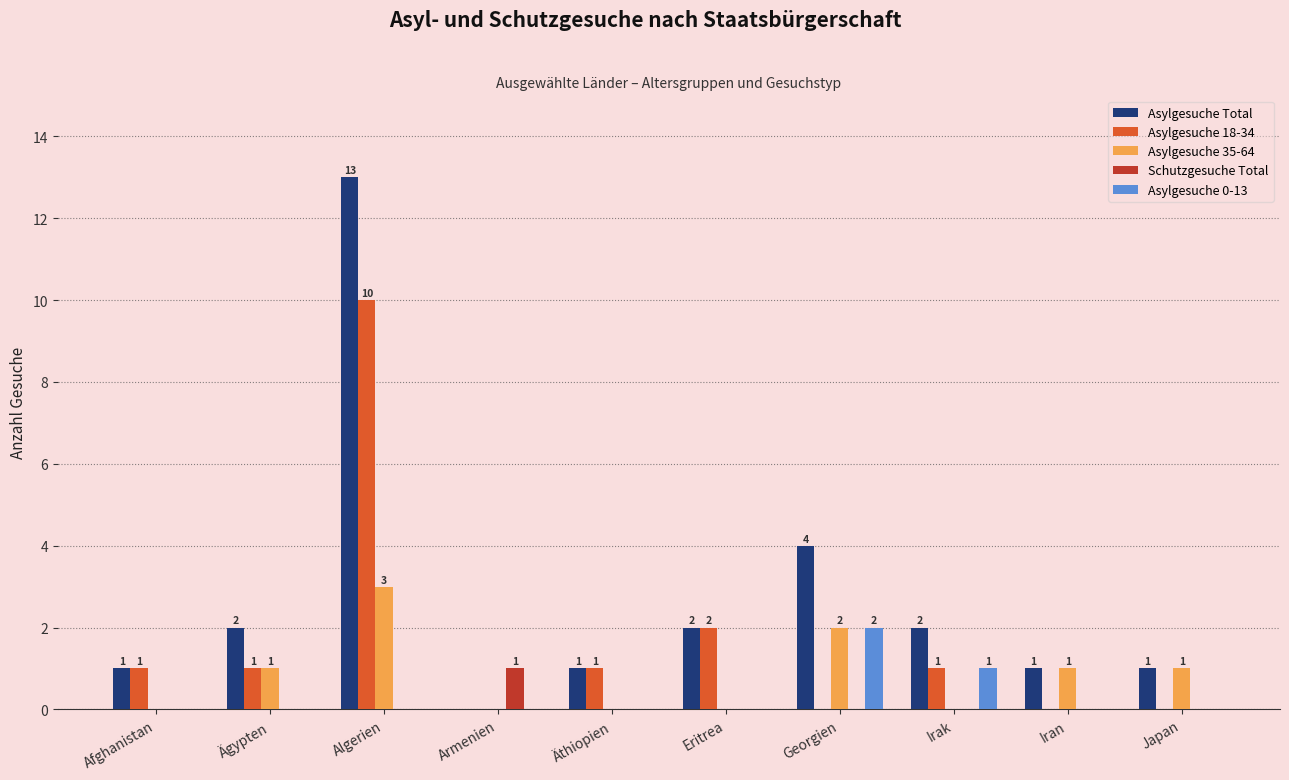

Reading left to right, transcribe all the data shown in this chart.

Asylgesuche Total: Afghanistan=1	Ägypten=2	Algerien=13	Armenien=0	Äthiopien=1	Eritrea=2	Georgien=4	Irak=2	Iran=1	Japan=1
Asylgesuche 18-34: Afghanistan=1	Ägypten=1	Algerien=10	Armenien=0	Äthiopien=1	Eritrea=2	Georgien=0	Irak=1	Iran=0	Japan=0
Asylgesuche 35-64: Afghanistan=0	Ägypten=1	Algerien=3	Armenien=0	Äthiopien=0	Eritrea=0	Georgien=2	Irak=0	Iran=1	Japan=1
Schutzgesuche Total: Afghanistan=0	Ägypten=0	Algerien=0	Armenien=1	Äthiopien=0	Eritrea=0	Georgien=0	Irak=0	Iran=0	Japan=0
Asylgesuche 0-13: Afghanistan=0	Ägypten=0	Algerien=0	Armenien=0	Äthiopien=0	Eritrea=0	Georgien=2	Irak=1	Iran=0	Japan=0